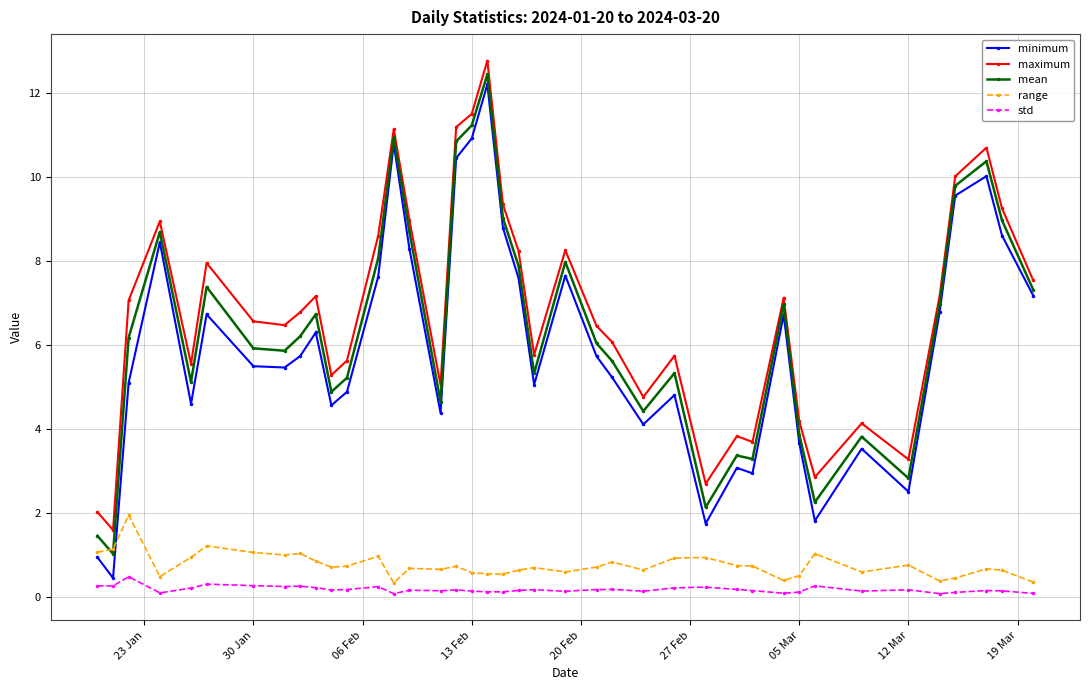

How many data points in maximum are less than 6?

16